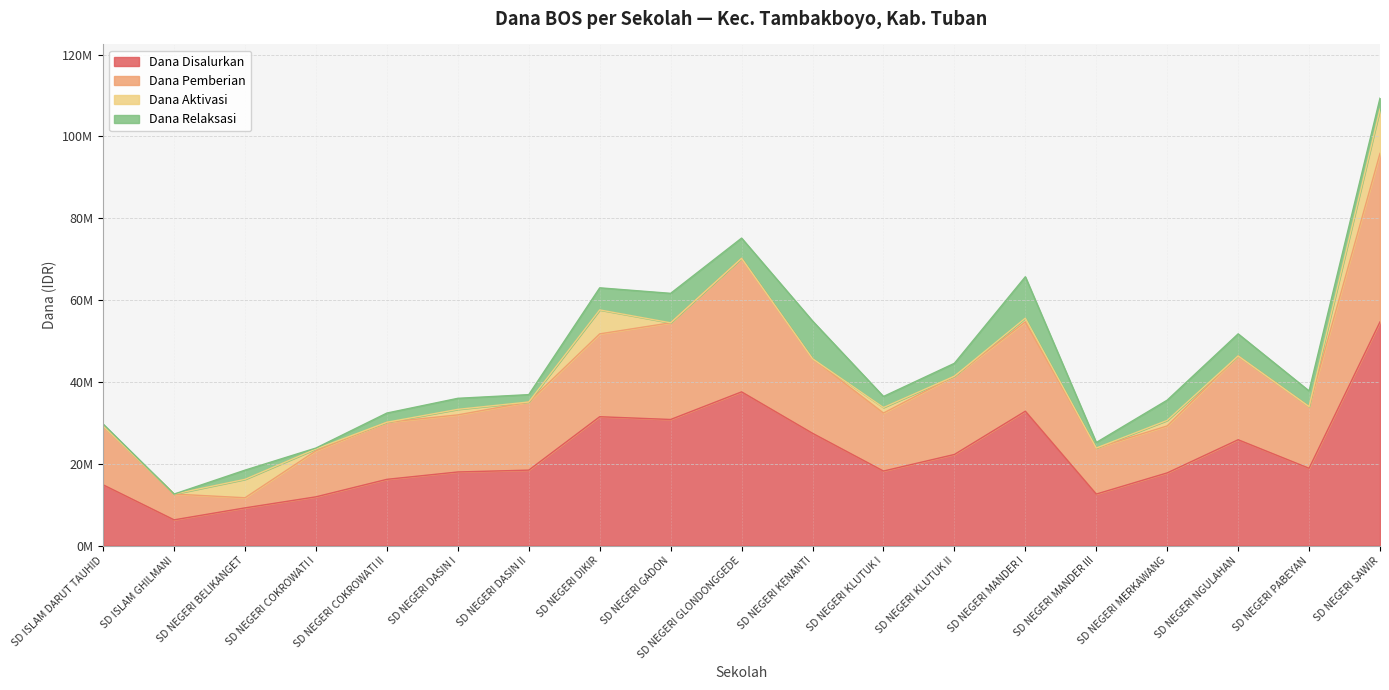

What is the minimum value shown in the chart?

6300000